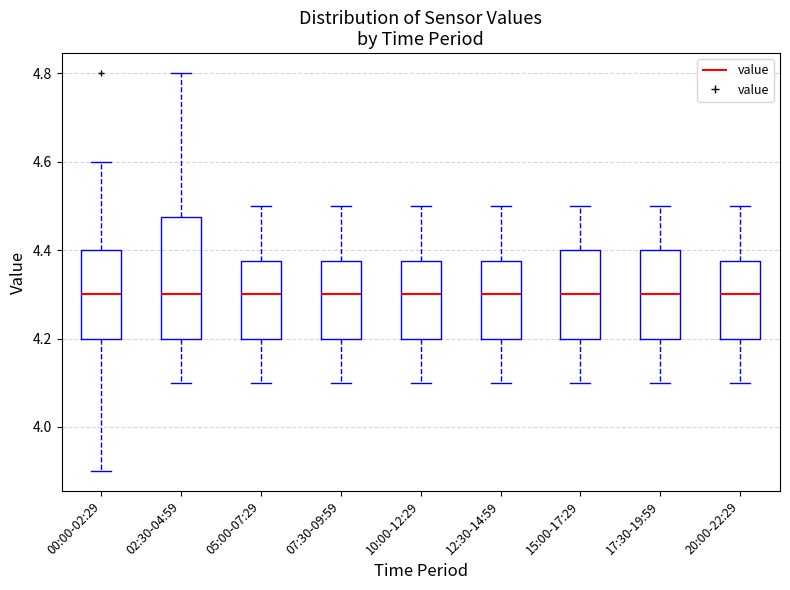

Reading left to right, transcribe this box plot: for each box, give where its median line is, the range the box spans, and where its two whiskers end, as read against the y-axis. The values are not printed on the chart, so give them approximately, as read against the axis.

00:00-02:29: median 4.30, box 4.20 to 4.40, whiskers 3.90 to 4.60
02:30-04:59: median 4.30, box 4.20 to 4.48, whiskers 4.10 to 4.80
05:00-07:29: median 4.30, box 4.20 to 4.38, whiskers 4.10 to 4.50
07:30-09:59: median 4.30, box 4.20 to 4.38, whiskers 4.10 to 4.50
10:00-12:29: median 4.30, box 4.20 to 4.38, whiskers 4.10 to 4.50
12:30-14:59: median 4.30, box 4.20 to 4.38, whiskers 4.10 to 4.50
15:00-17:29: median 4.30, box 4.20 to 4.40, whiskers 4.10 to 4.50
17:30-19:59: median 4.30, box 4.20 to 4.40, whiskers 4.10 to 4.50
20:00-22:29: median 4.30, box 4.20 to 4.38, whiskers 4.10 to 4.50